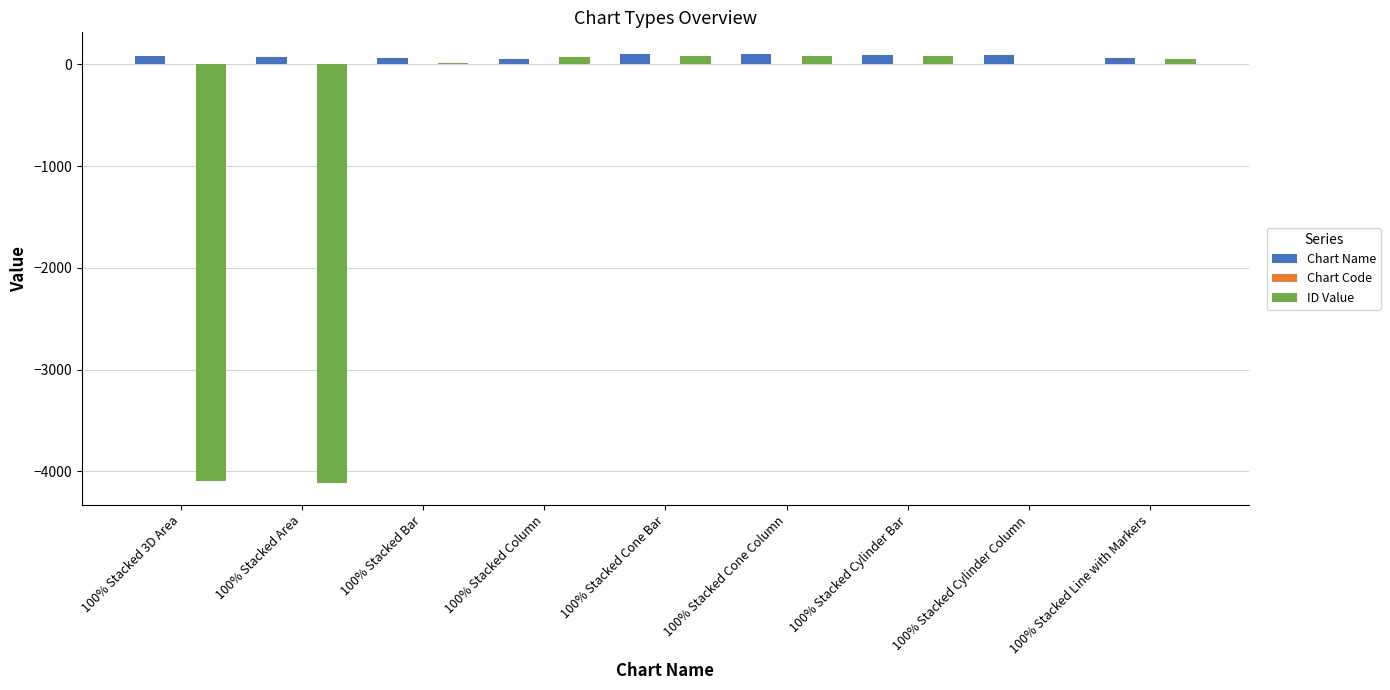

What is the average value of the Chart Name series?

81